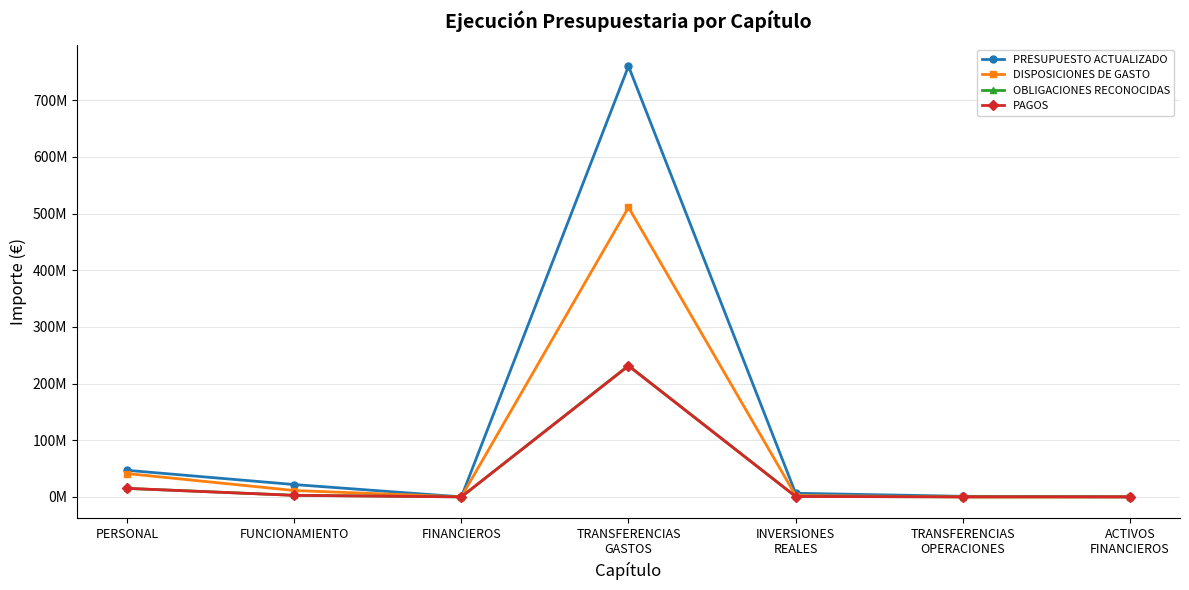

What are all the series names shown in the legend?

PRESUPUESTO ACTUALIZADO, DISPOSICIONES DE GASTO, OBLIGACIONES RECONOCIDAS, PAGOS